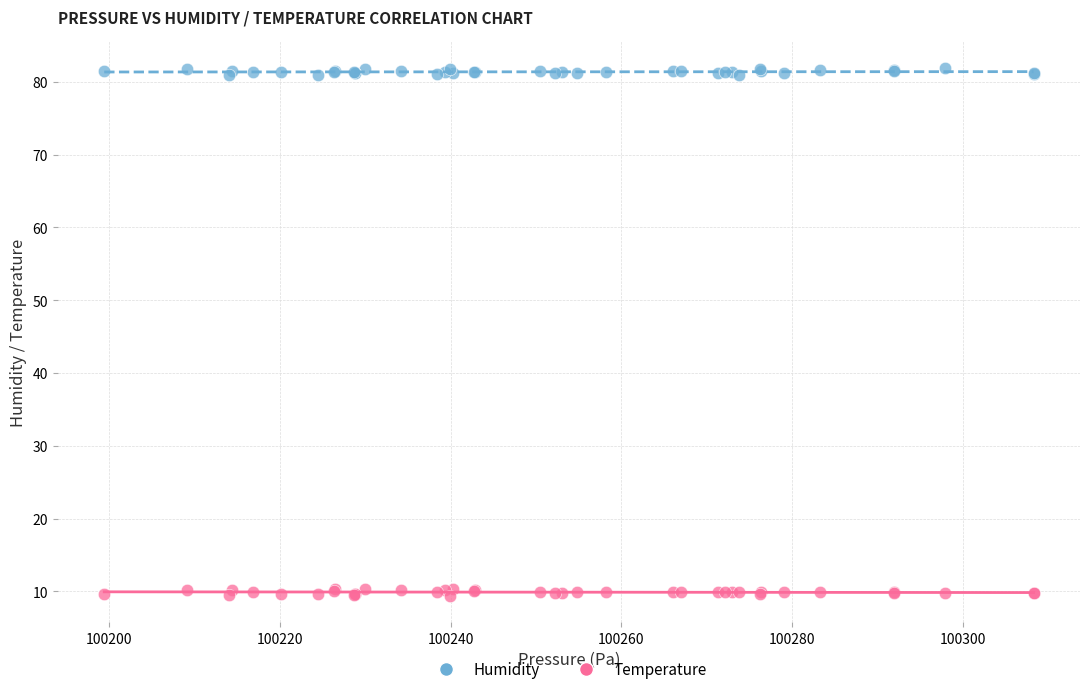

What is the X range (max minus min) for the scatter plot?

108.9